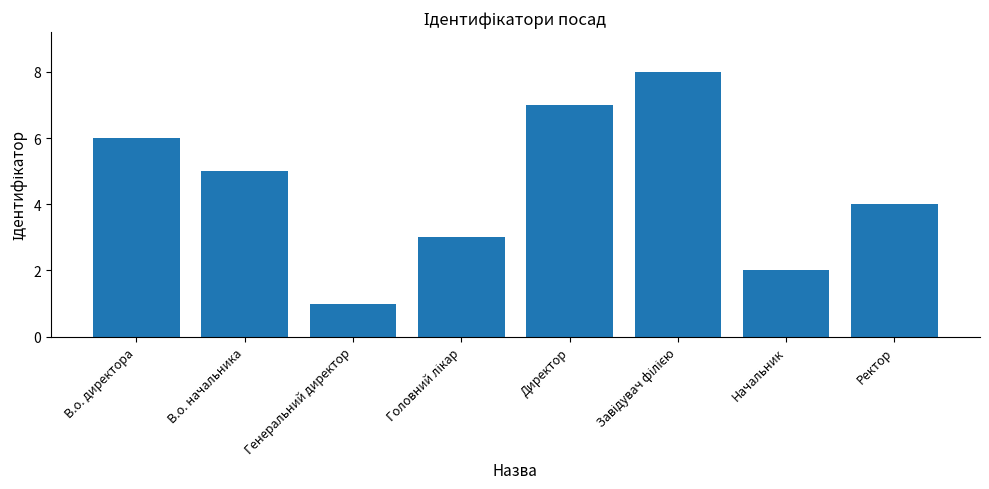

How many bars are there in total?

8